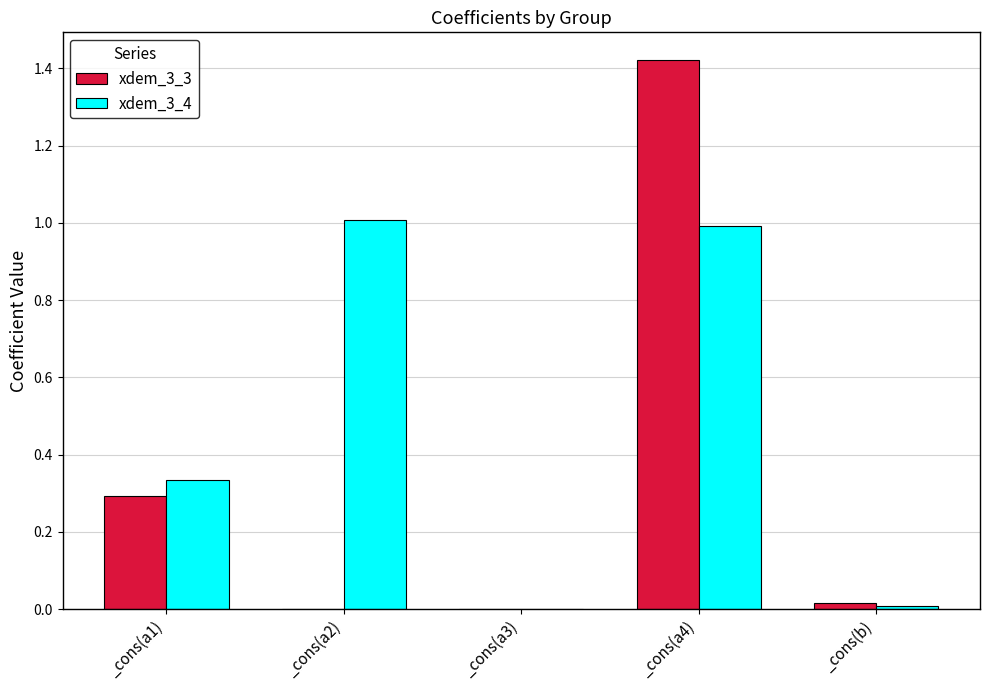

What is the maximum value for xdem_3_4?

1.0